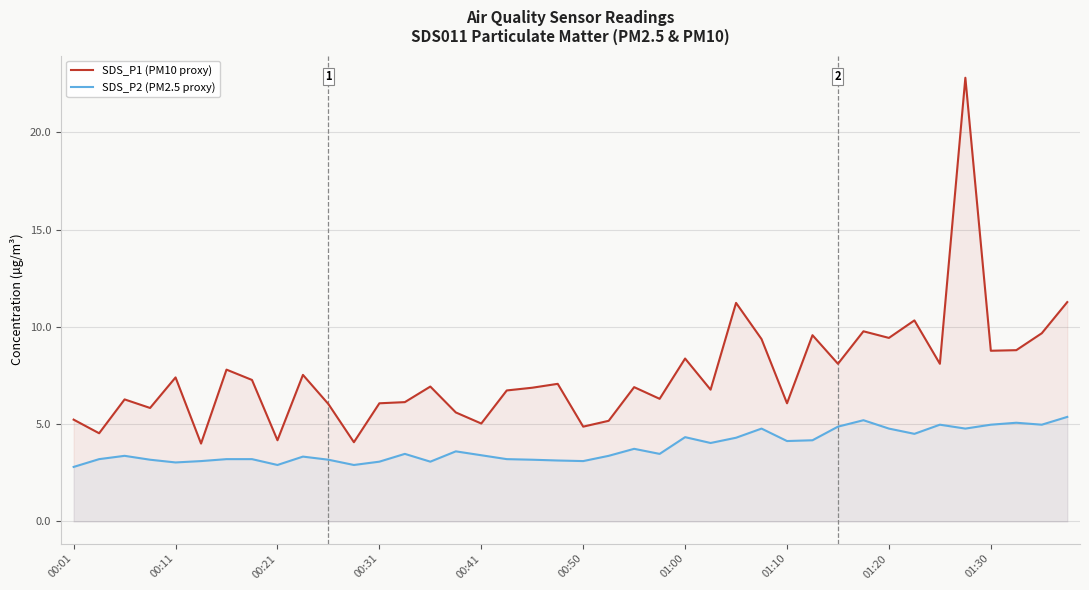

Rank the series by their maximum value, from highest to lowest.

SDS_P1 (PM10 proxy), SDS_P2 (PM2.5 proxy)